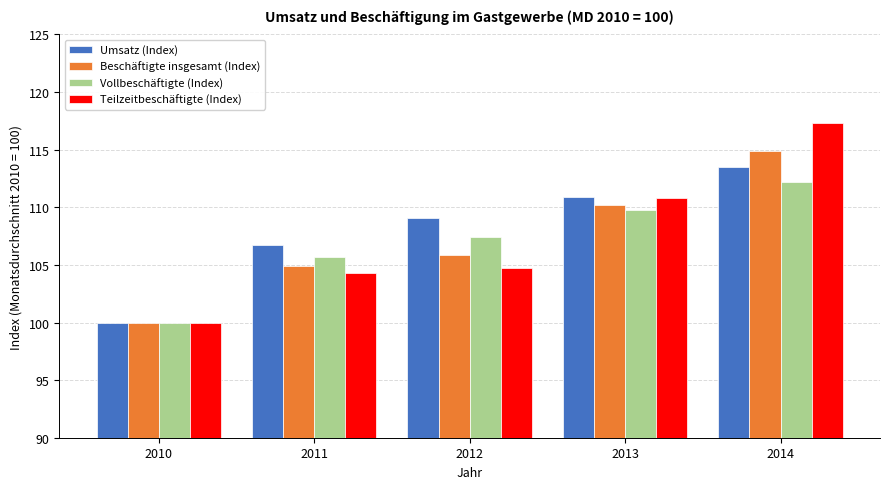

What is the average value of the Vollbeschäftigte (Index) series?

107.0